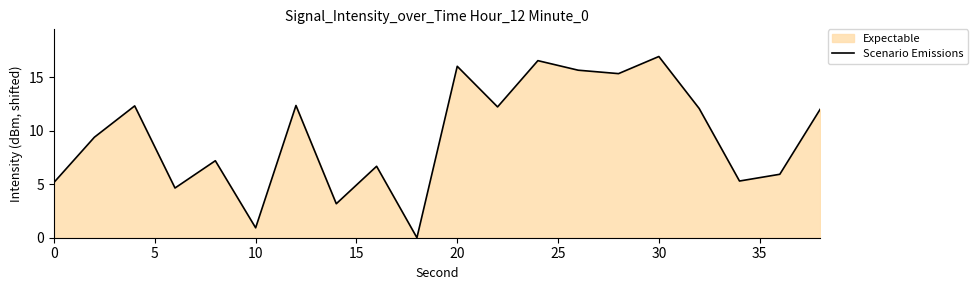

What is the maximum value shown in the chart?

17.0